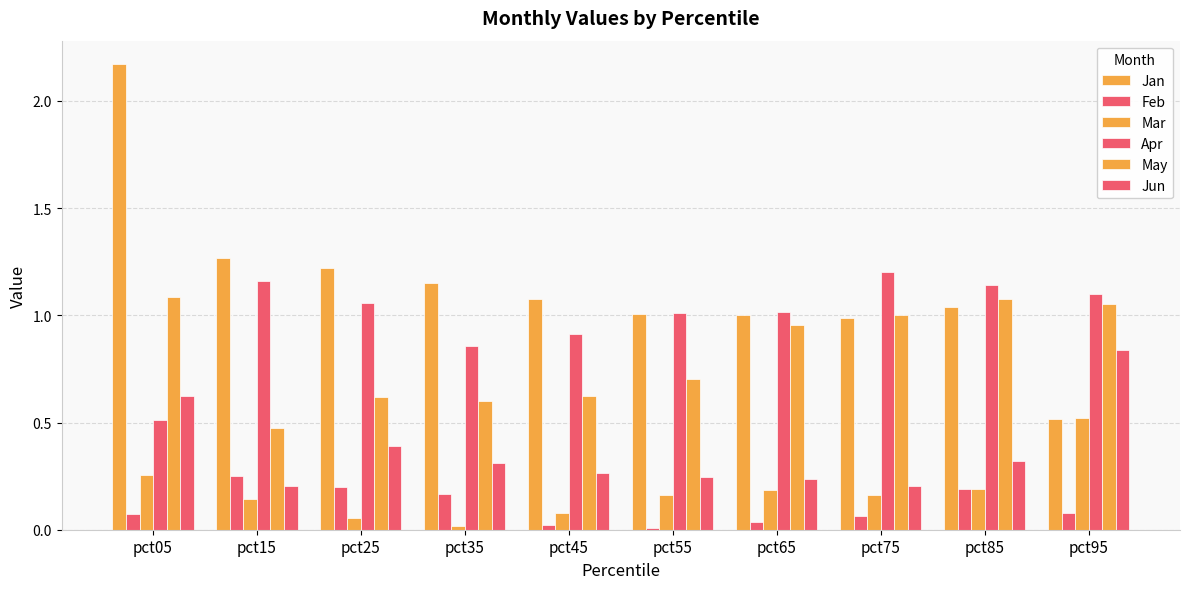

What value does the Mar series have at pct55?

0.2